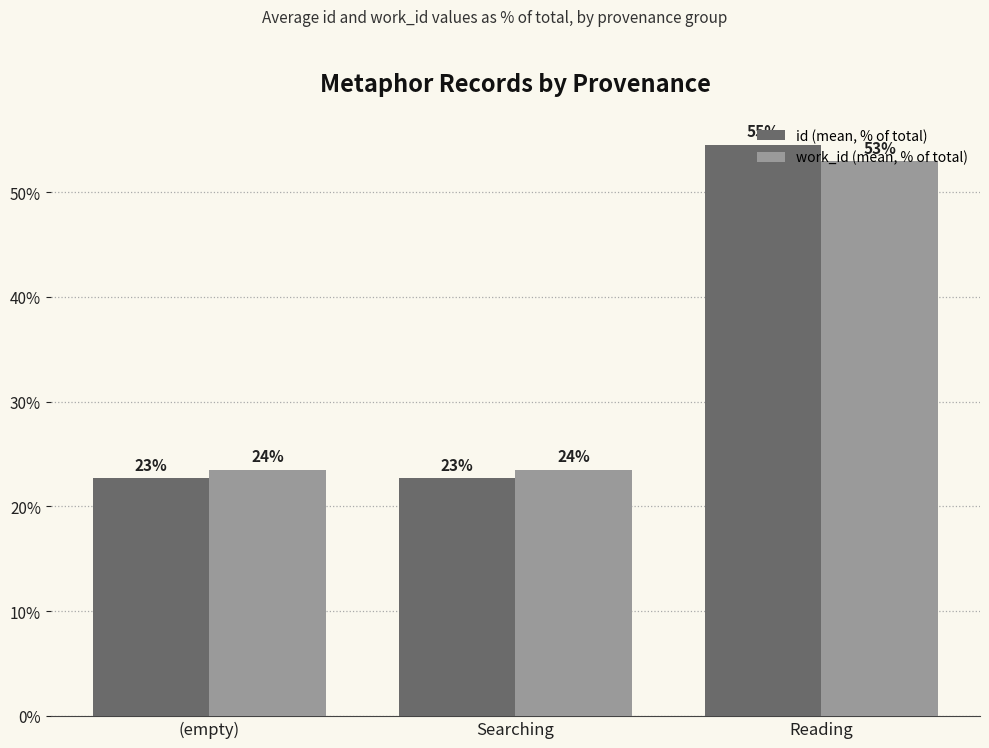

What are all the series names shown in the legend?

id (mean, % of total), work_id (mean, % of total)